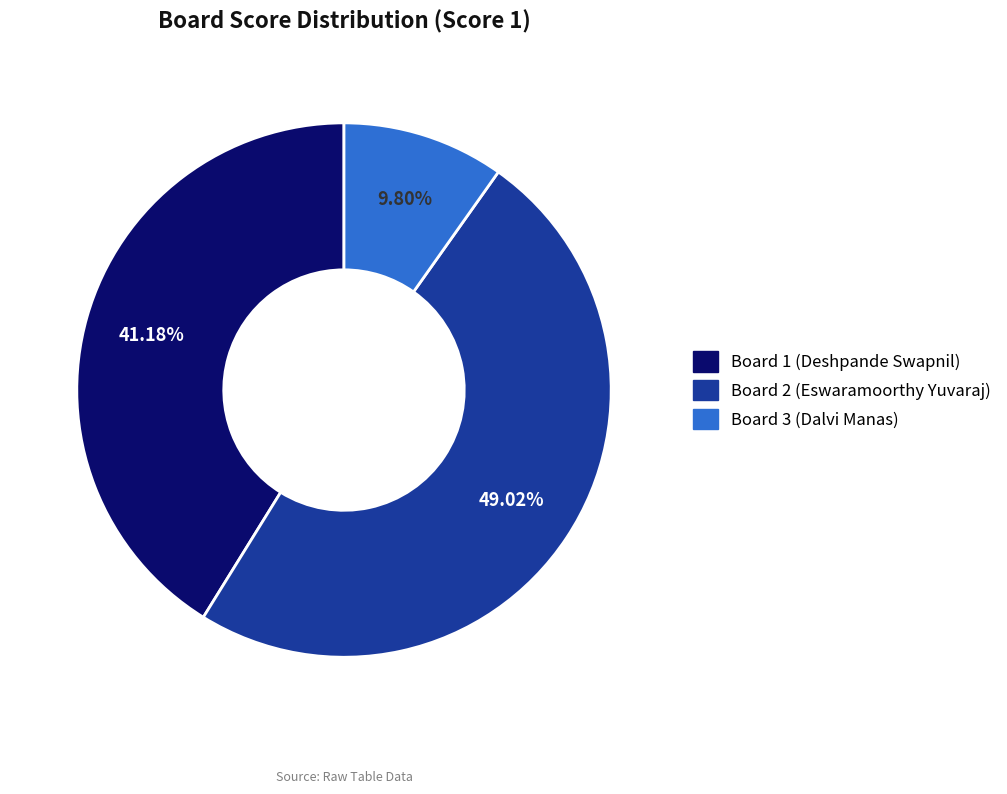

What is the total percentage of Board 1 and Board 3?

51.0%